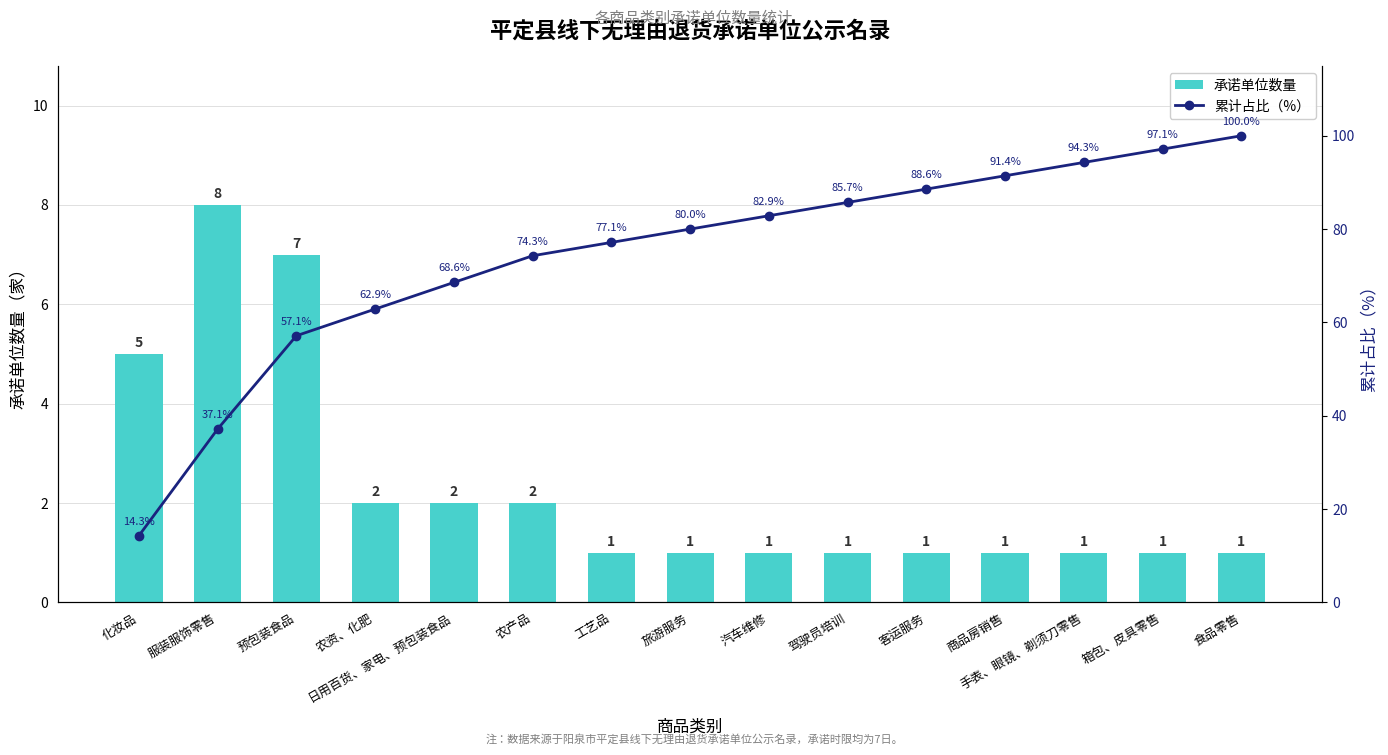

What is the difference between the highest and lowest values at 农产品?

72.3